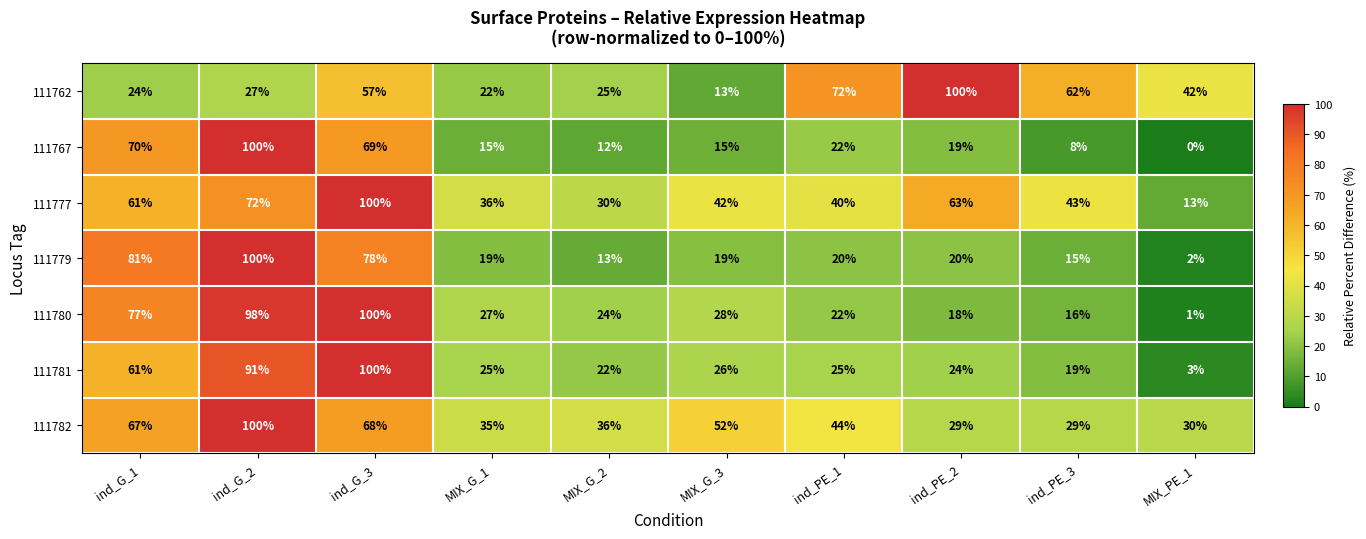

The value of 111762 at ind_PE_1 is 72. True or false?

True